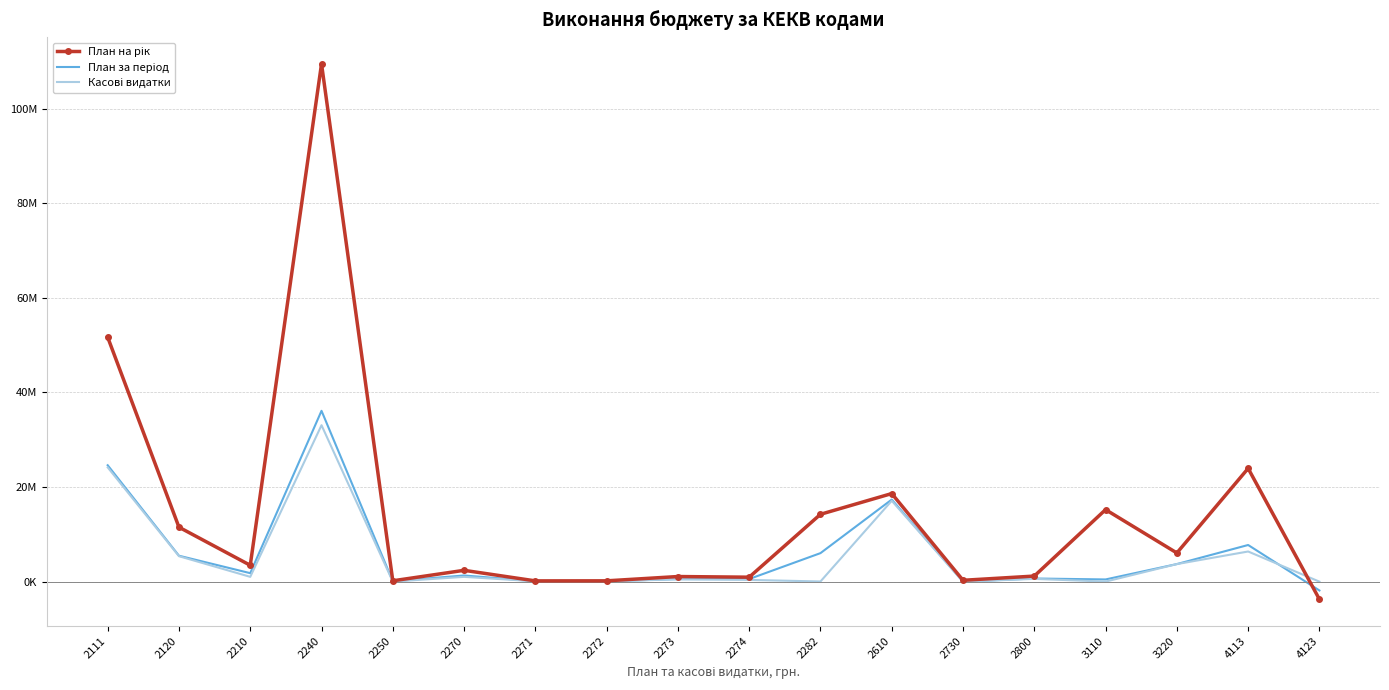

Where is the first local maximum for План за період?

2240